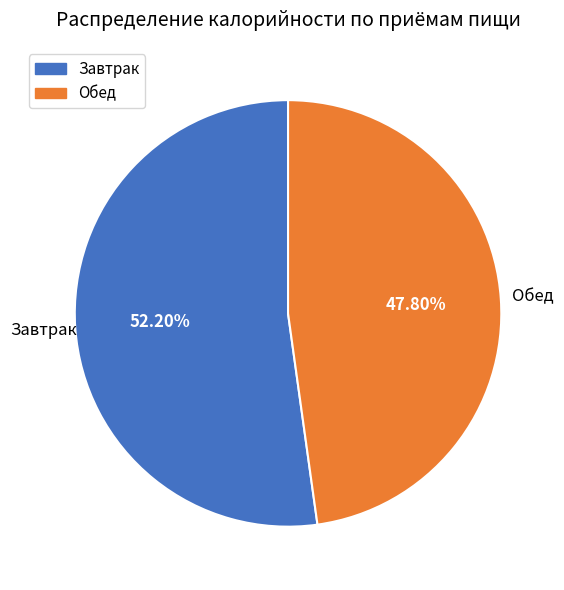

Which has a higher value, Обед or Завтрак?

Завтрак